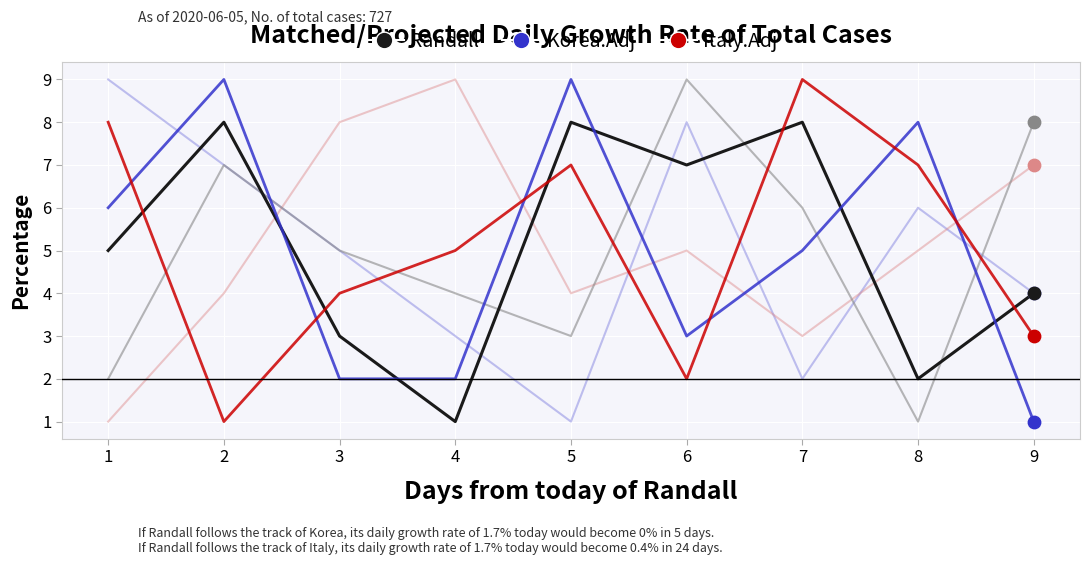

What is the maximum value shown in the chart?

9